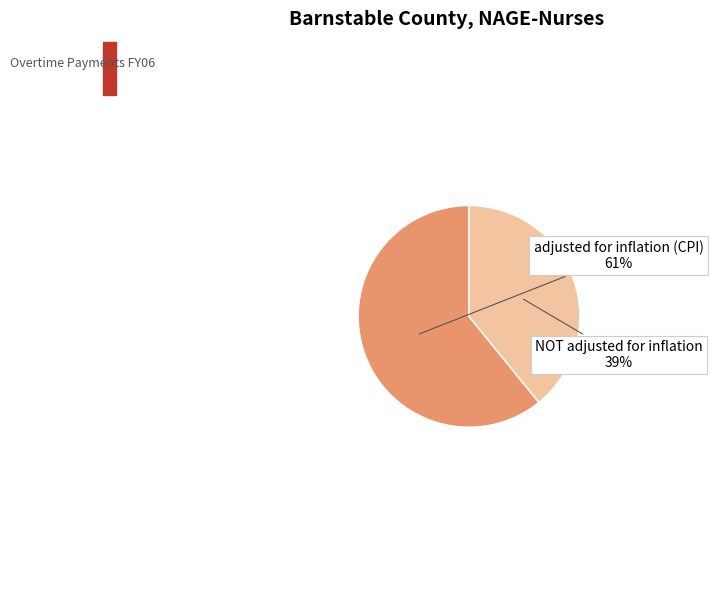

What is the ratio of the value at NOT adjusted for inflation to the value at adjusted for inflation (CPI)?

0.6